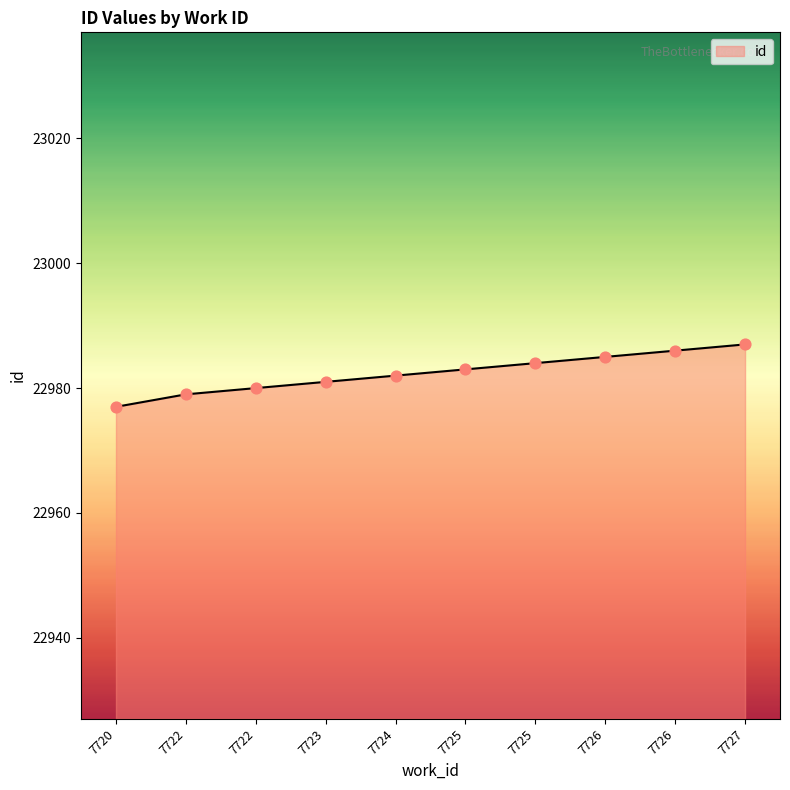

Which has a higher value, 7722 or 7720?

7722